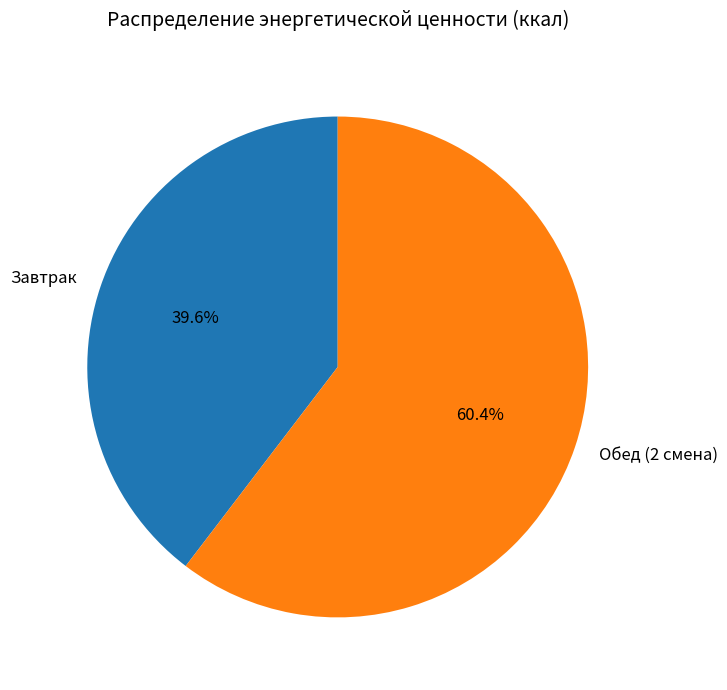

What is the ratio of the value at Обед (2 смена) to the value at Завтрак?

1.5